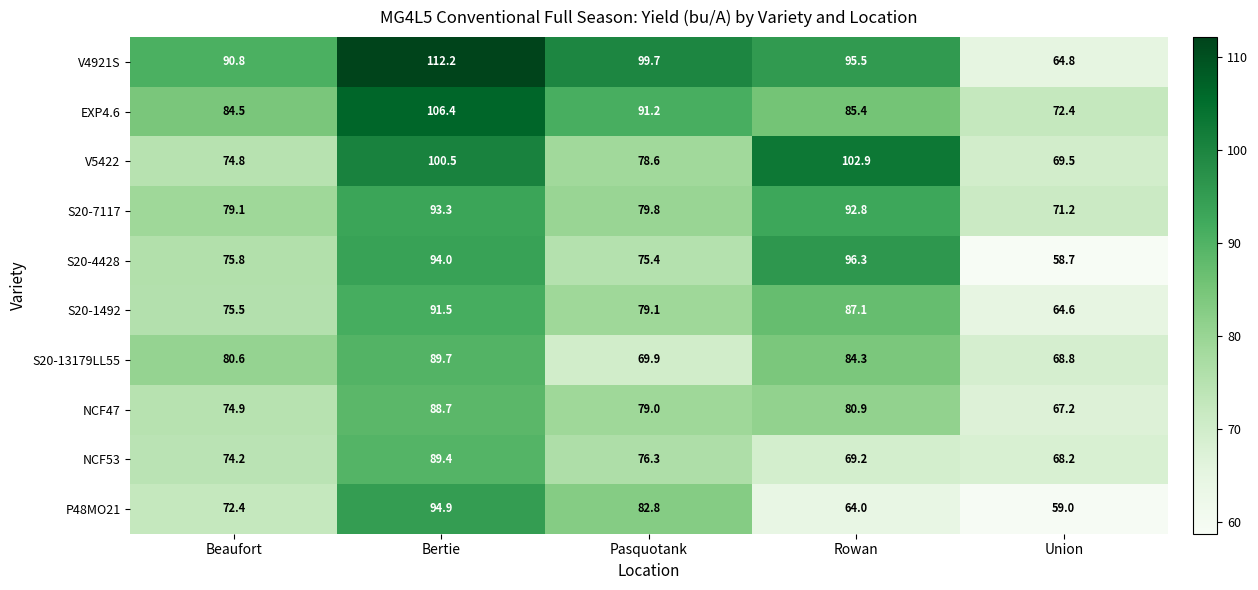

At how many categories does at least one series exceed 68?

5